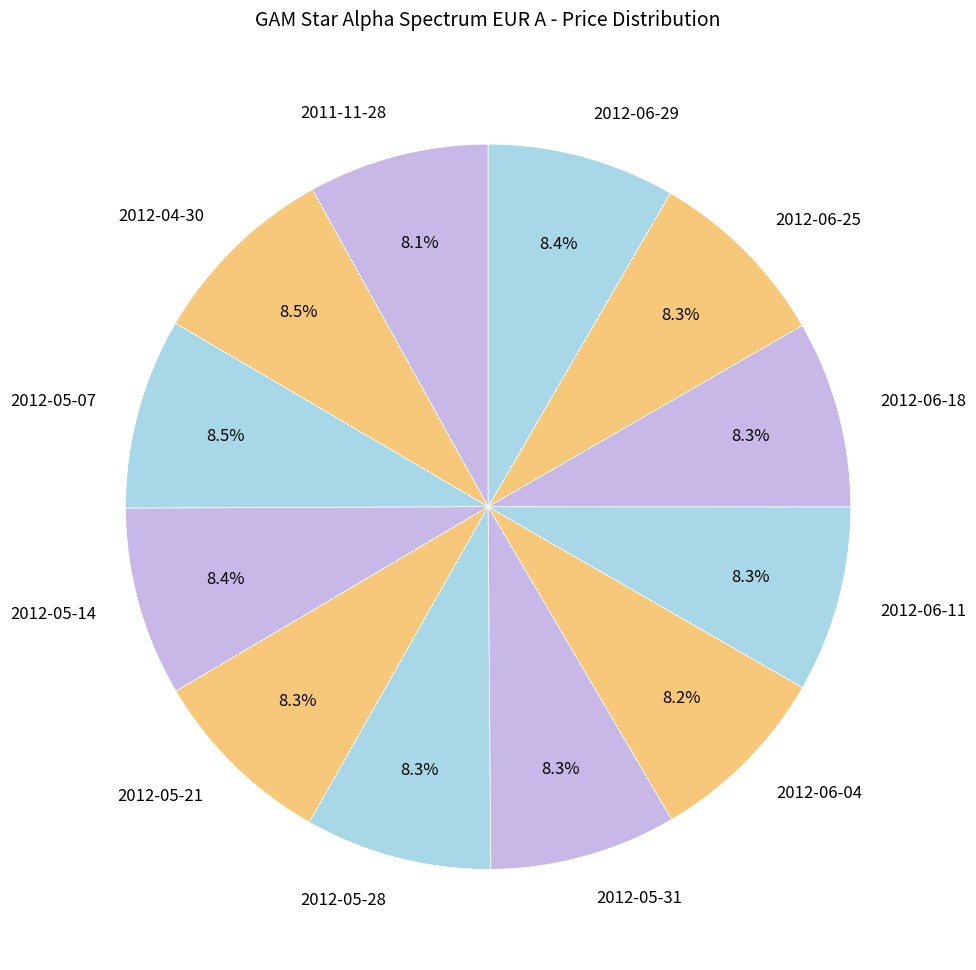

Approximately how many times larger is the value at 2012-05-14 compared to 2012-06-25?

1.0